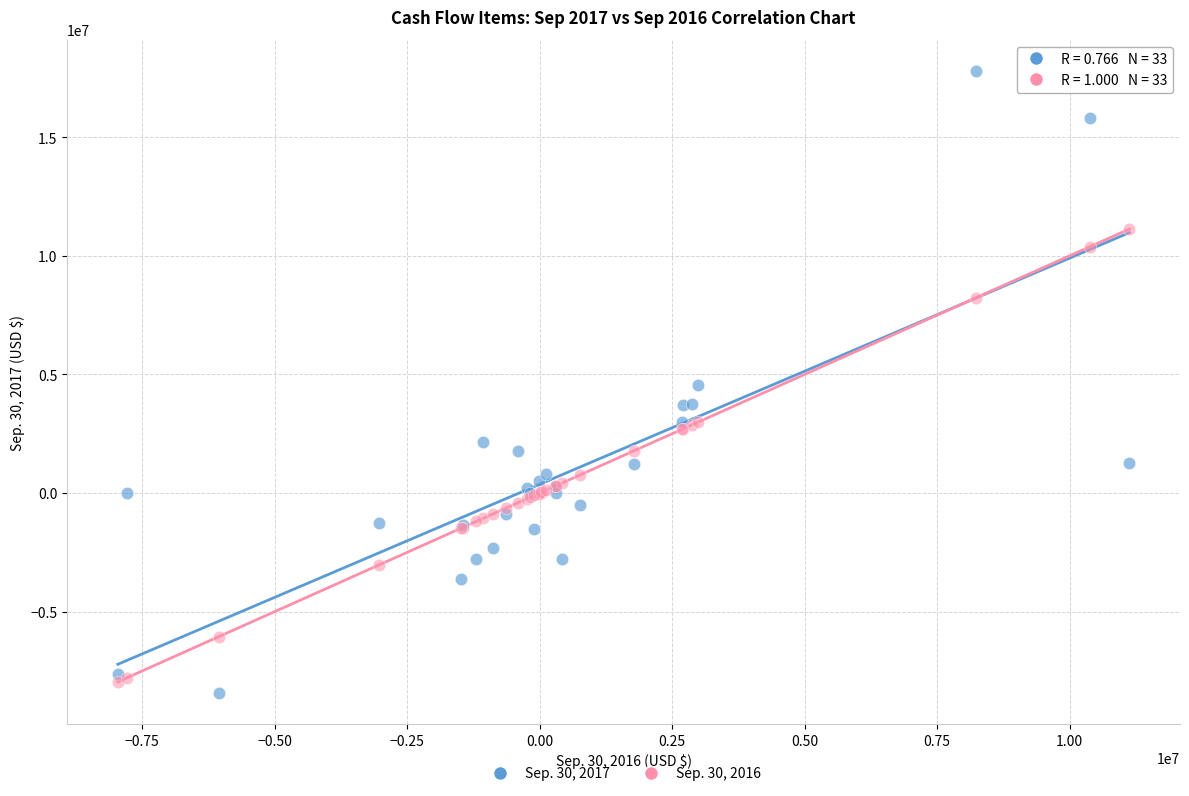

What is the X range (max minus min) for the scatter plot?

19089941